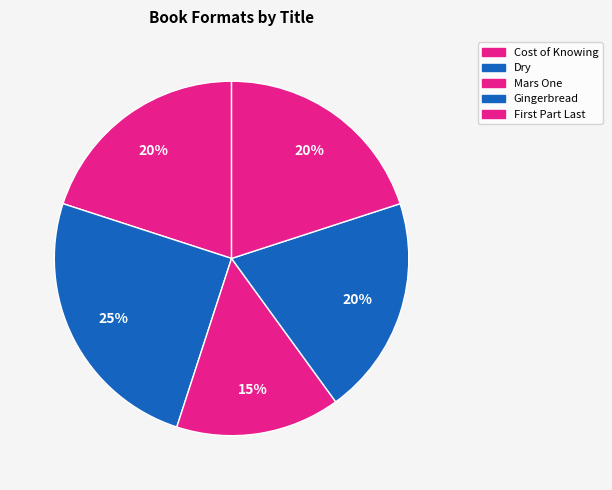

Count the number of slices in the pie.

5